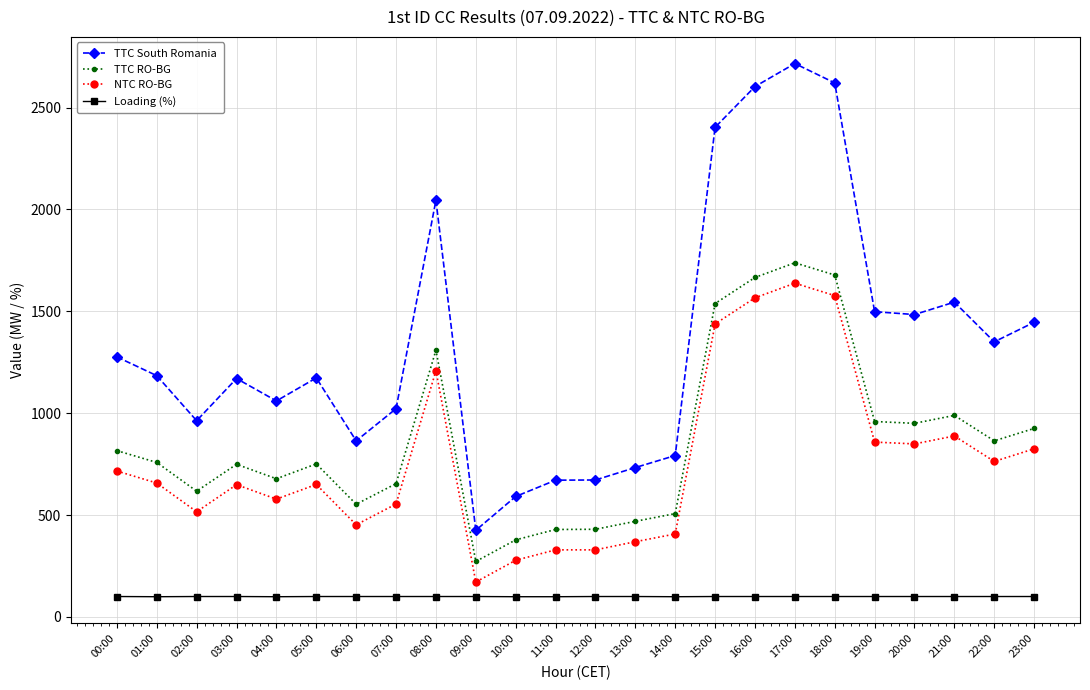

True or false: TTC South Romania has more than 0 points higher than both neighbors.

True